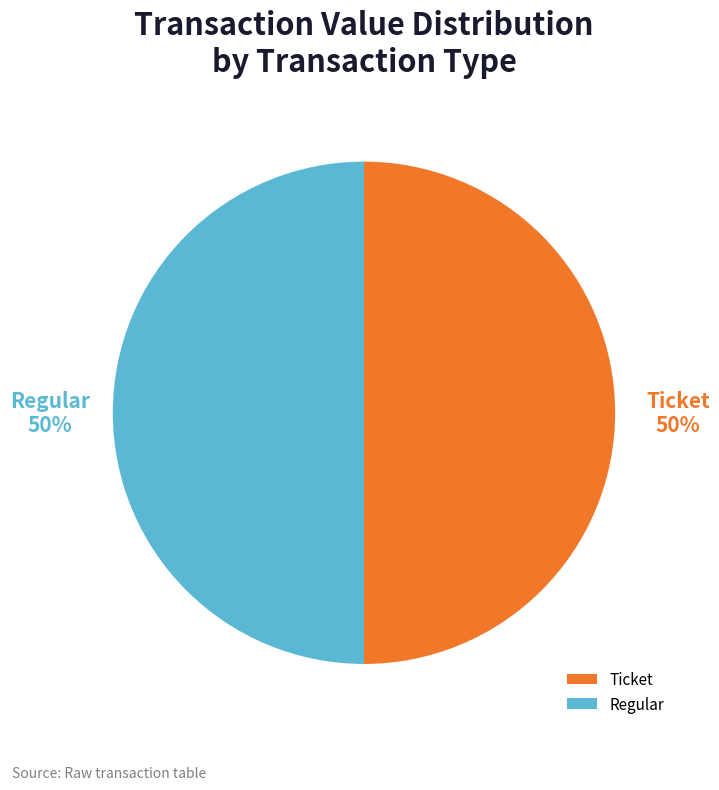

Is it true that Regular is 50% of the pie?

True